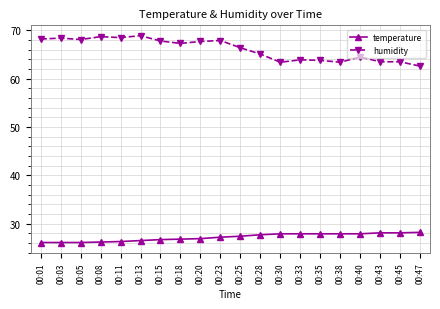

Which category has the lowest value in the humidity series?

00:47